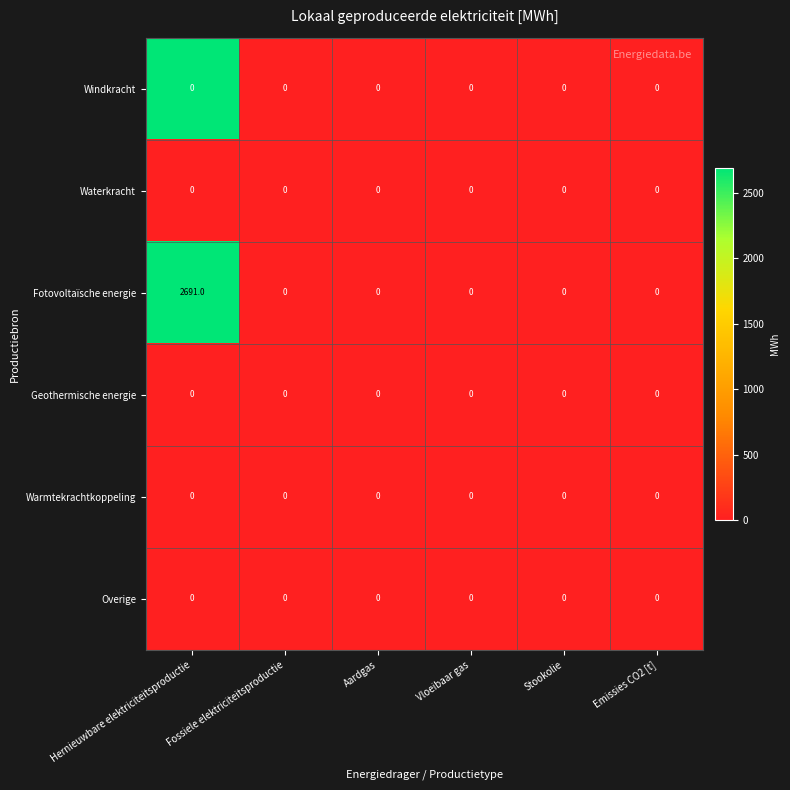

Which series has the largest total across all categories?

Fotovoltaïsche energie